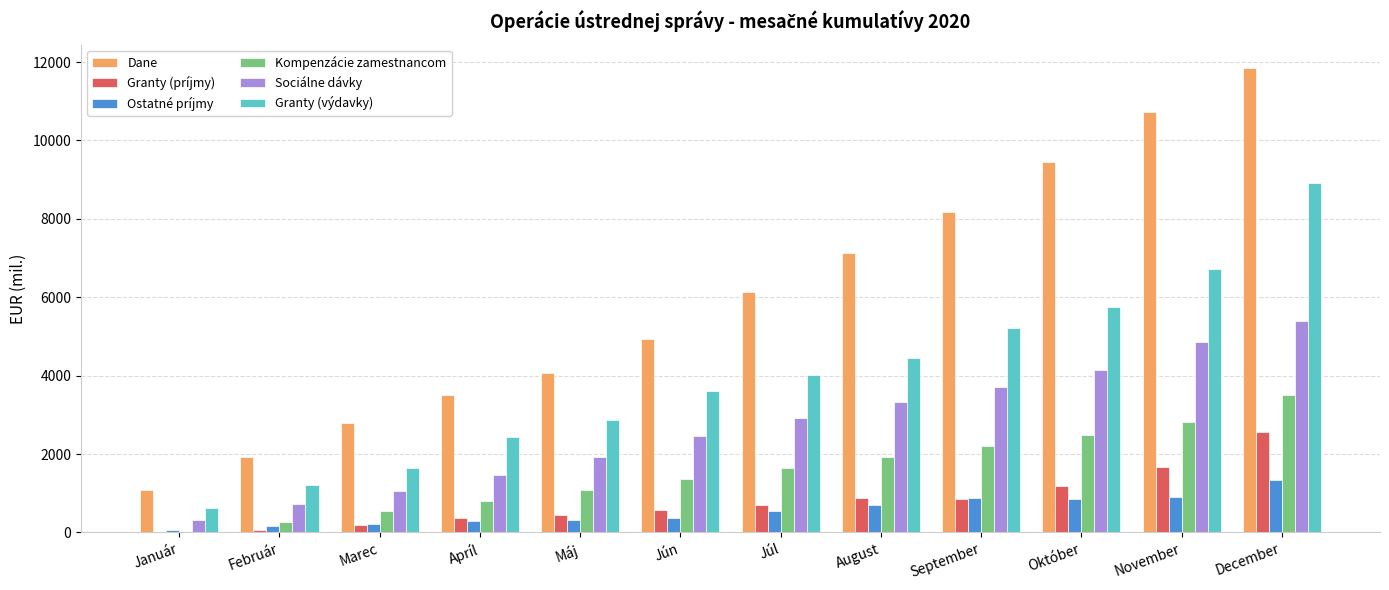

Is it true that Ostatné príjmy equals 1243.2 at Október?

False